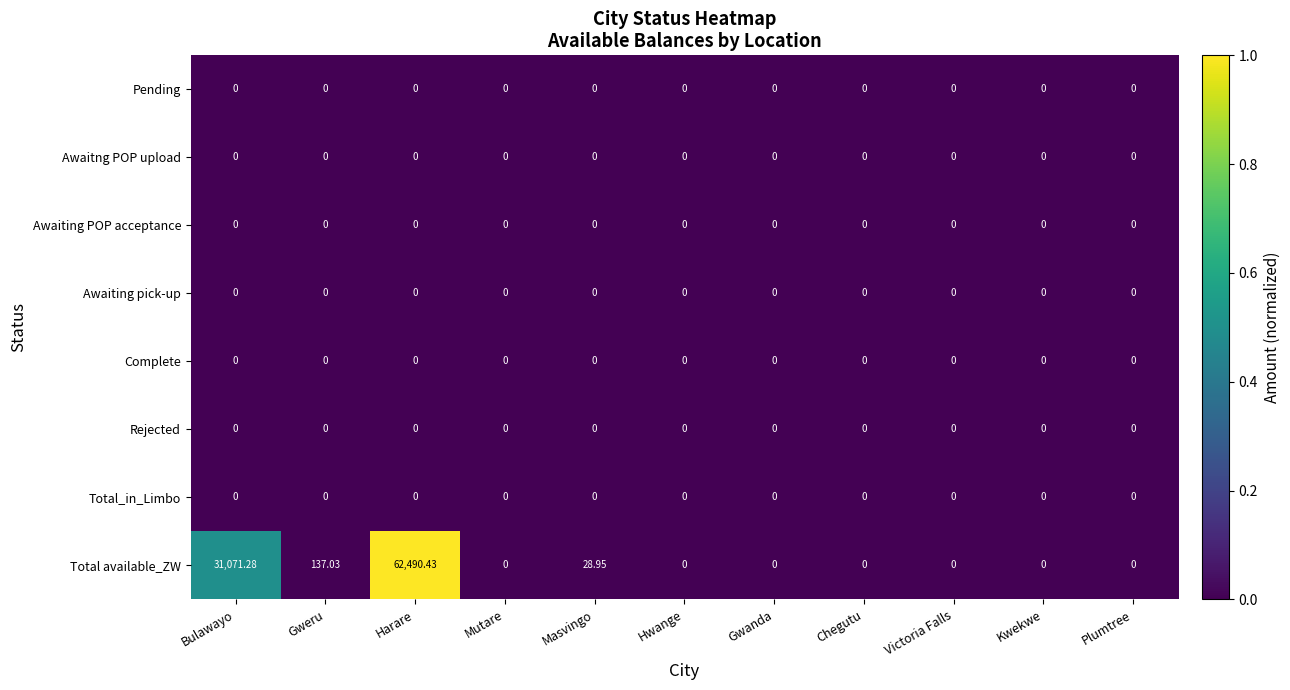

At which category is the sum across all series the highest?

Harare